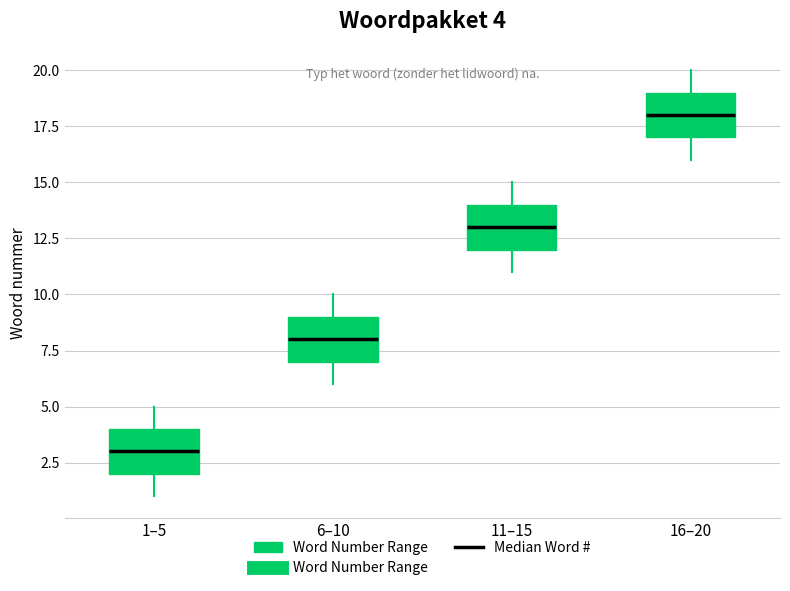

Which box has the highest median line?

16–20